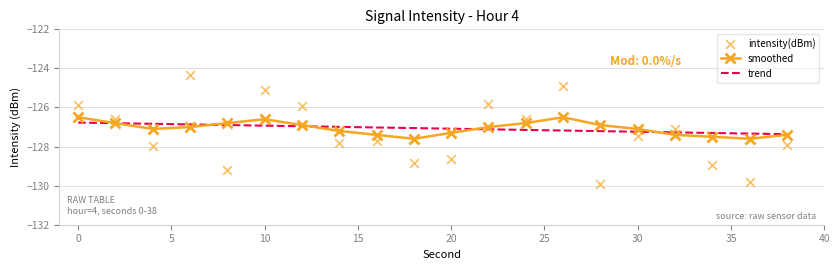

What are all the series names shown in the legend?

smoothed, trend, intensity(dBm)